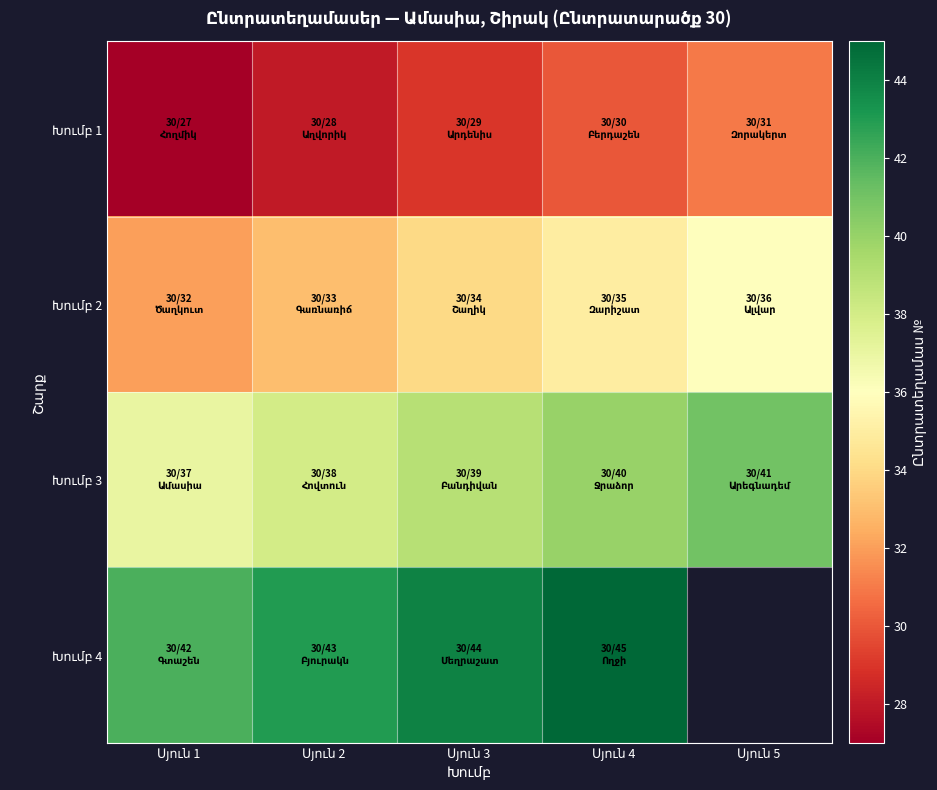

Count the number of categories in the chart.

5